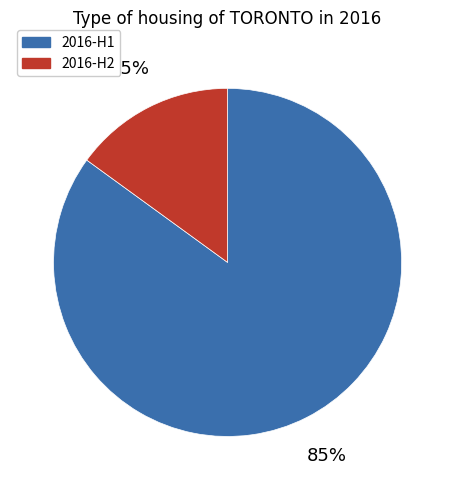

To the nearest percent, what is the average slice percentage?

50%